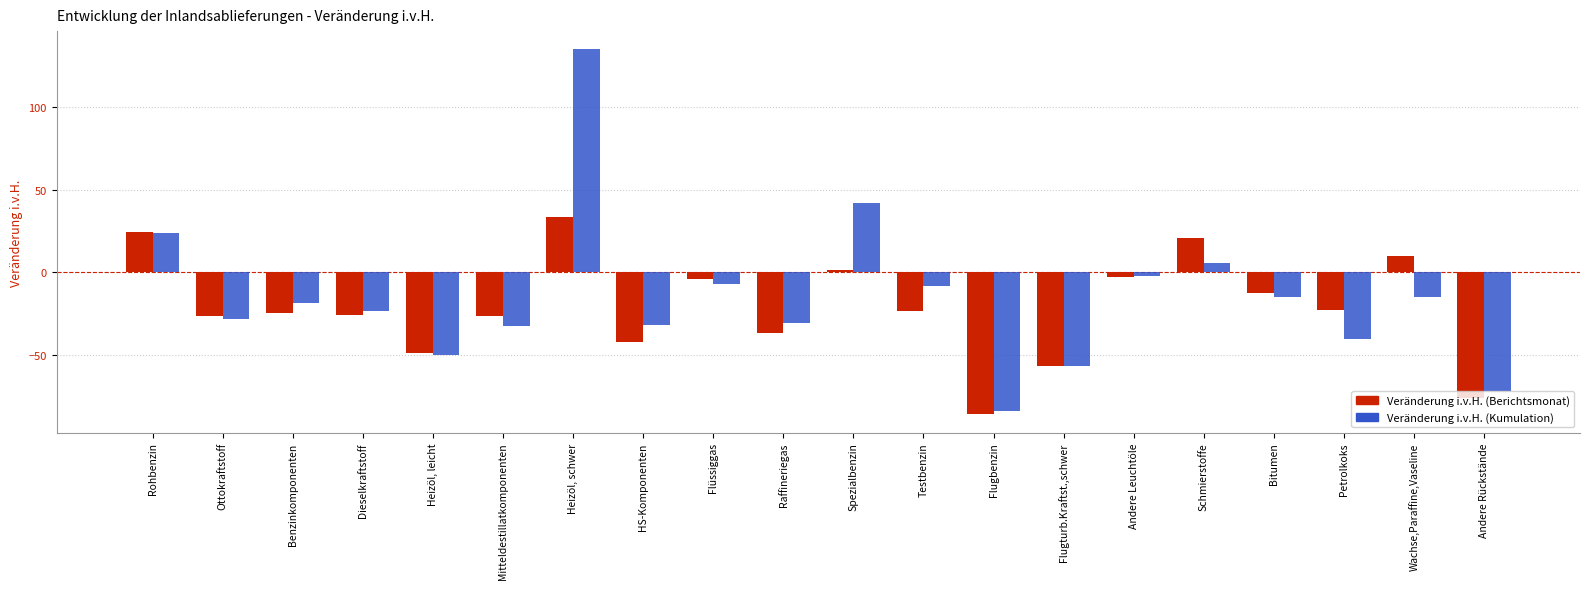

How many categories are shown in the chart?

20